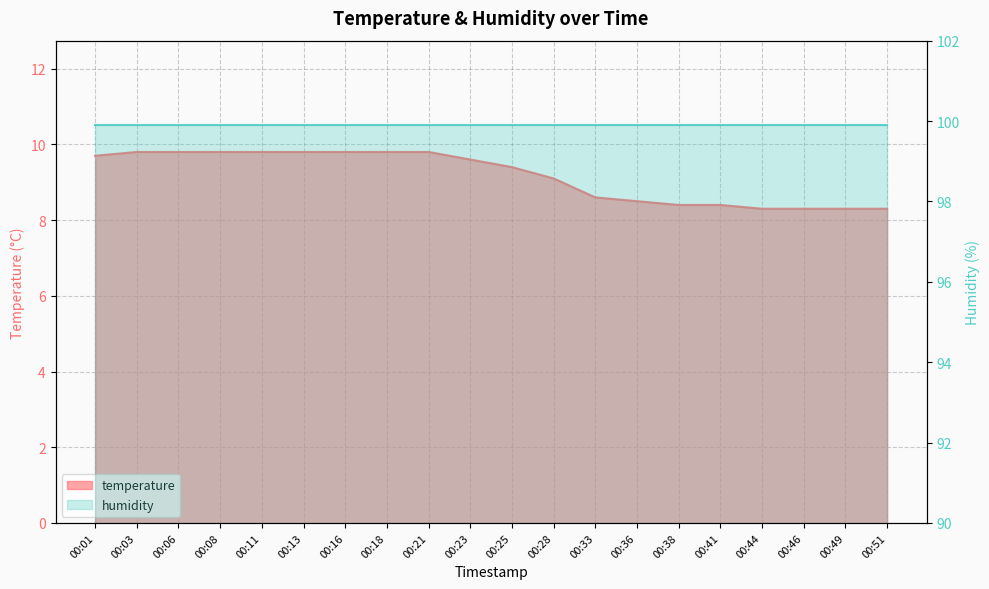

What is the difference between the values at 00:03 and 00:51?

1.5